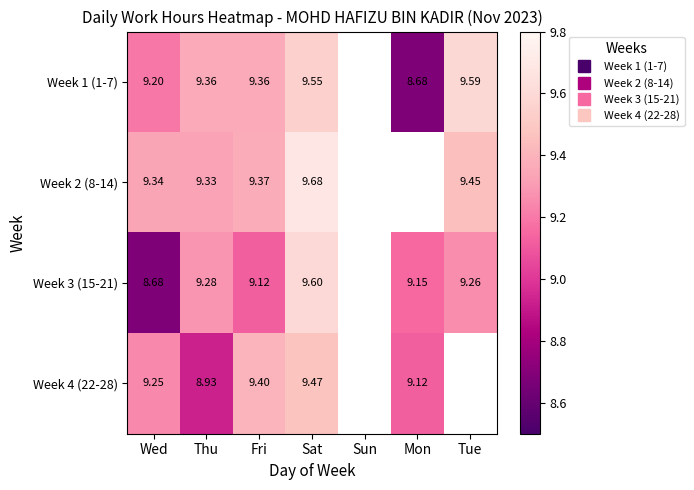

Where does the Week 4 (22-28) series first go above 9?

Wed